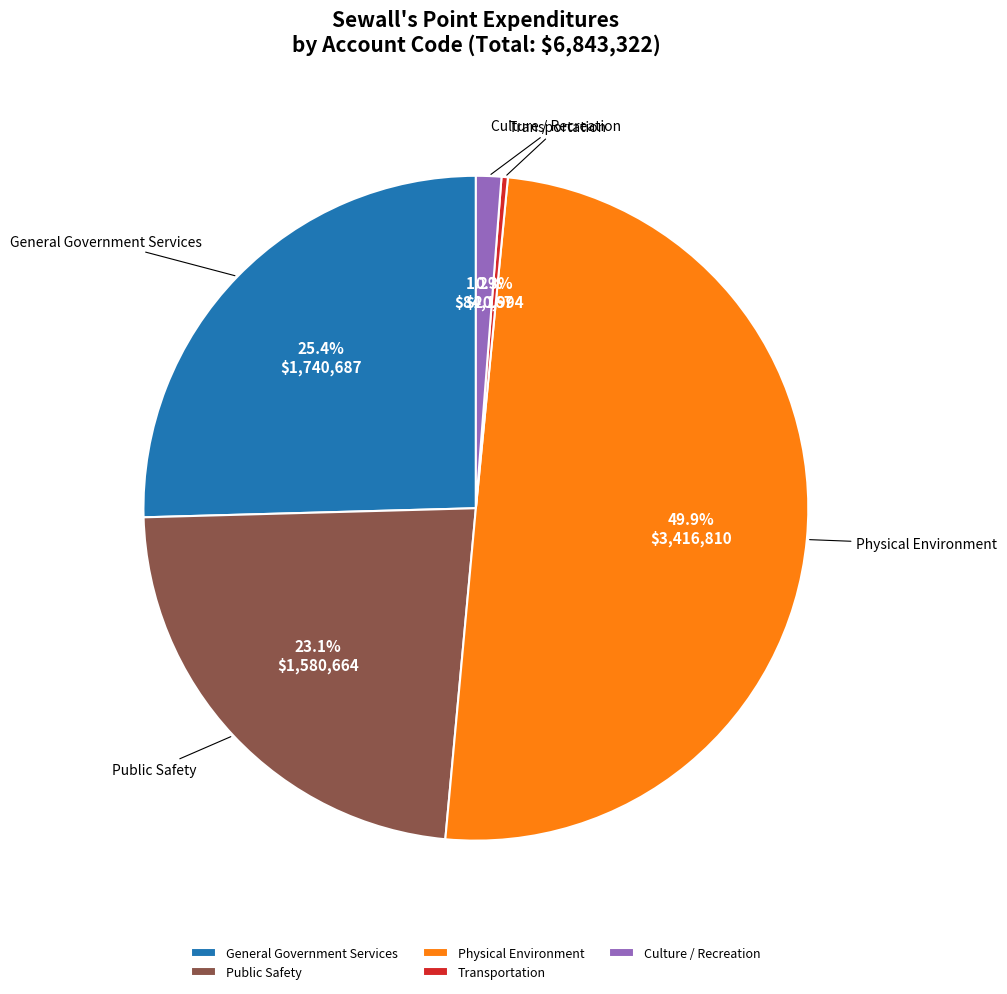

Which has a higher value, Public Safety or Transportation?

Public Safety